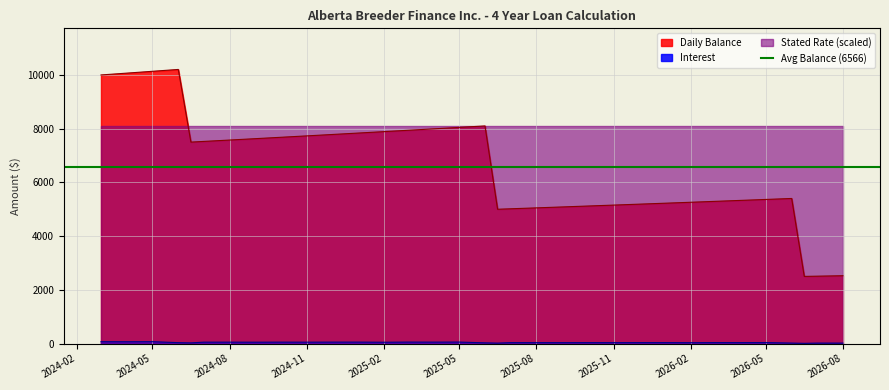

What is the value of the Daily Balance point at the 3rd from the left?

10135.5